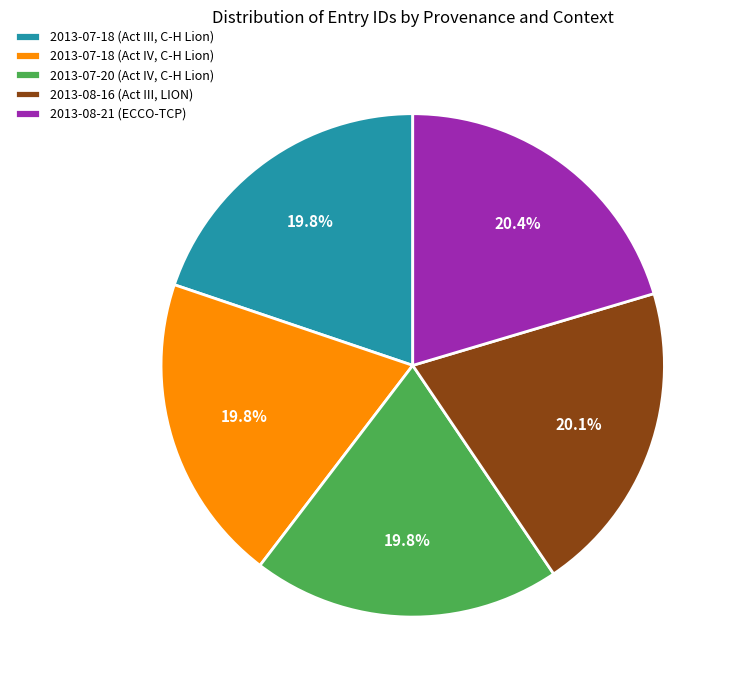

How many slices are in this pie chart?

5